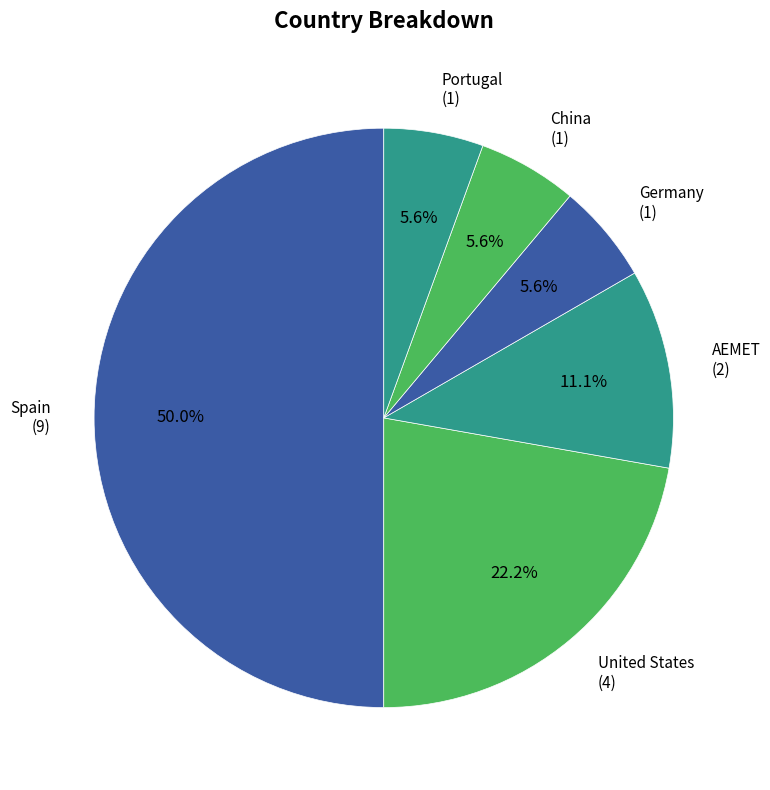

How many slices are in this pie chart?

6